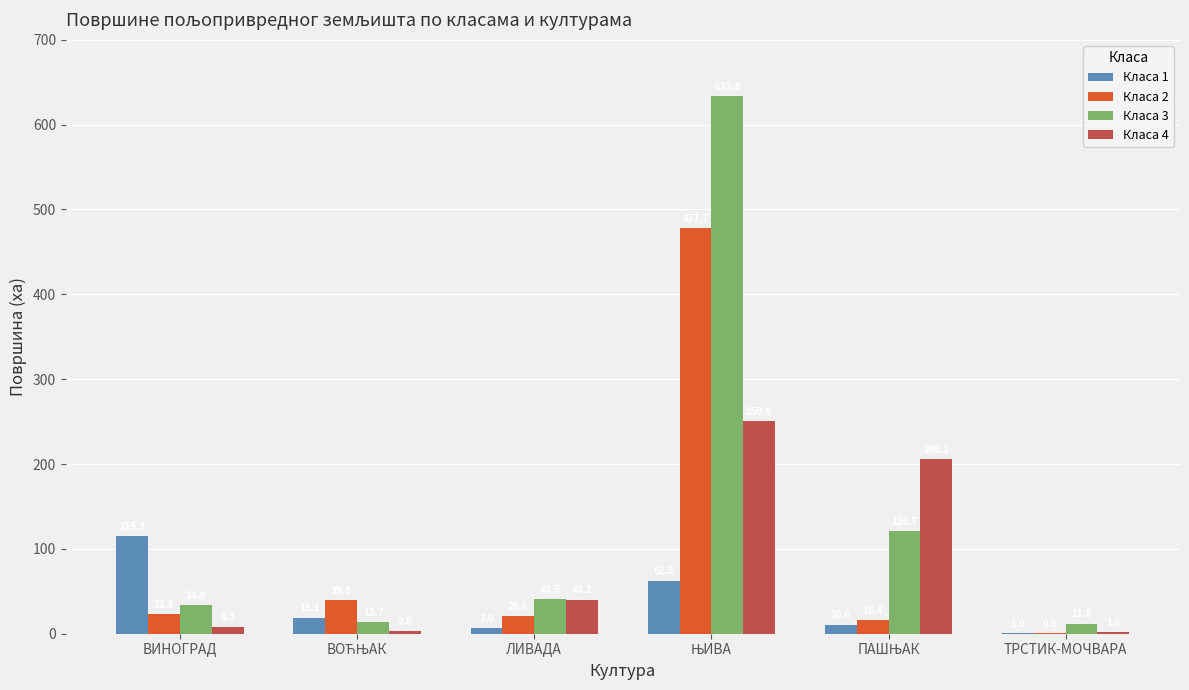

The value of Класа 4 at ТРСТИК-МОЧВАРА is 1.6. True or false?

True